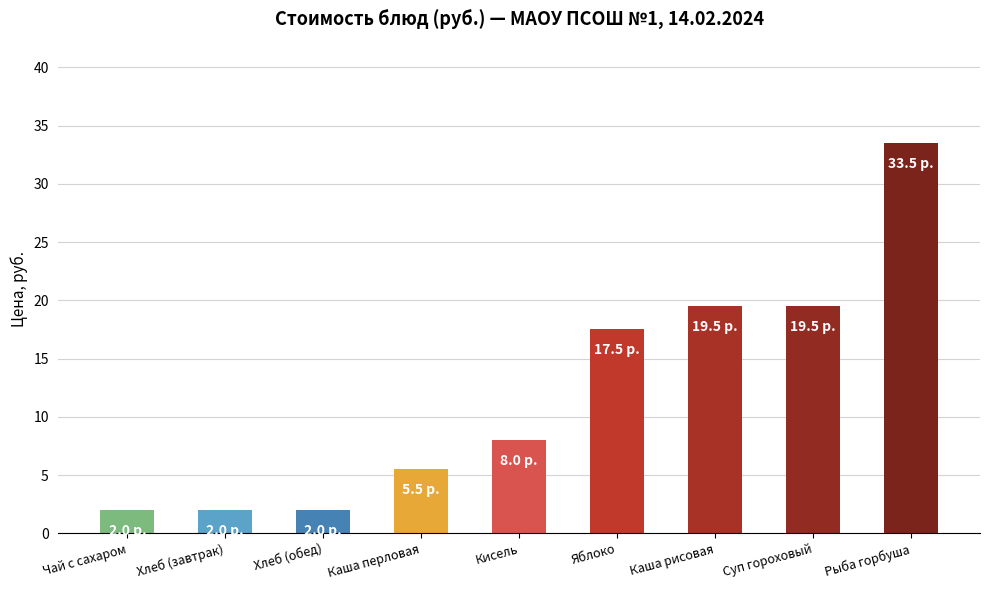

What is the maximum value shown in the chart?

33.5